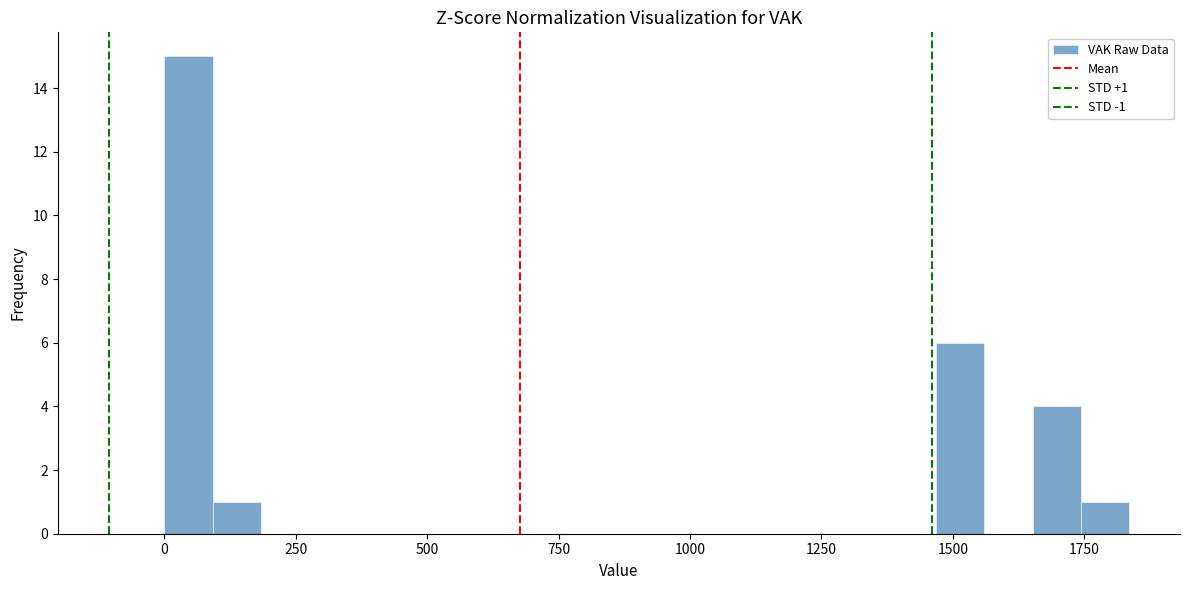

Around what value on the x-axis is the tallest bar? Give the approximate position of its centre, as read against the axis.

50